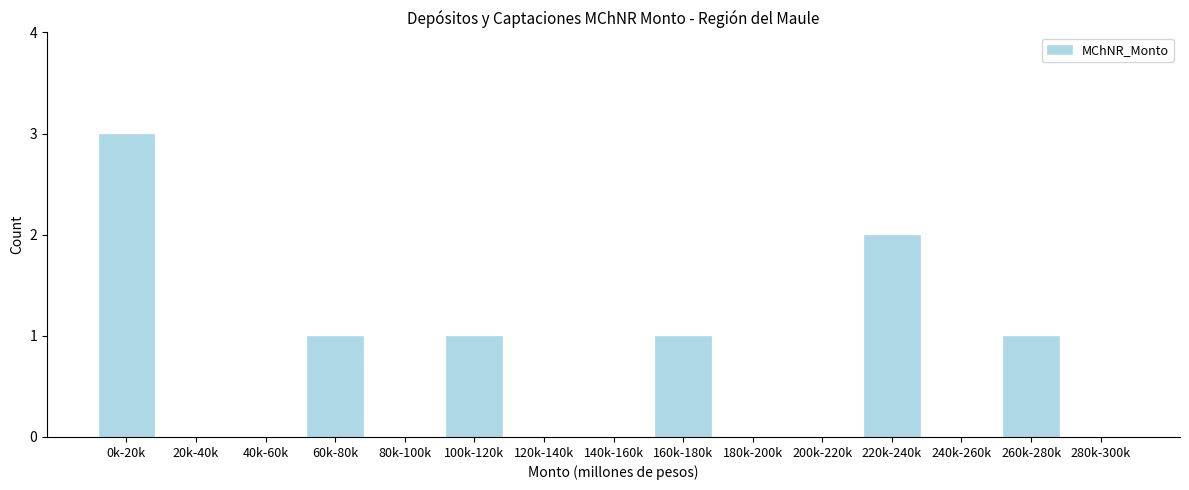

Reading left to right, transcribe all the data shown in this chart.

0k-20k=3	20k-40k=0	40k-60k=0	60k-80k=1	80k-100k=0	100k-120k=1	120k-140k=0	140k-160k=0	160k-180k=1	180k-200k=0	200k-220k=0	220k-240k=2	240k-260k=0	260k-280k=1	280k-300k=0